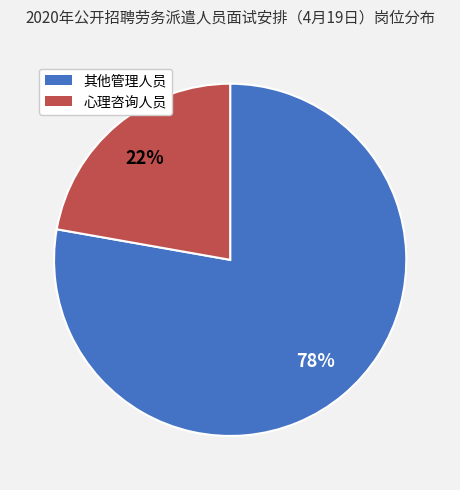

Is the sum of 其他管理人员 and 心理咨询人员 greater than half?

Yes